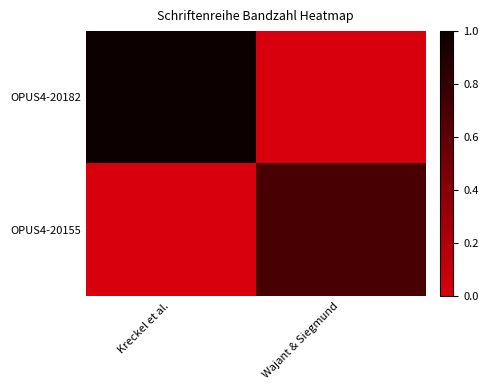

Which series has the largest total across all categories?

OPUS4-20182